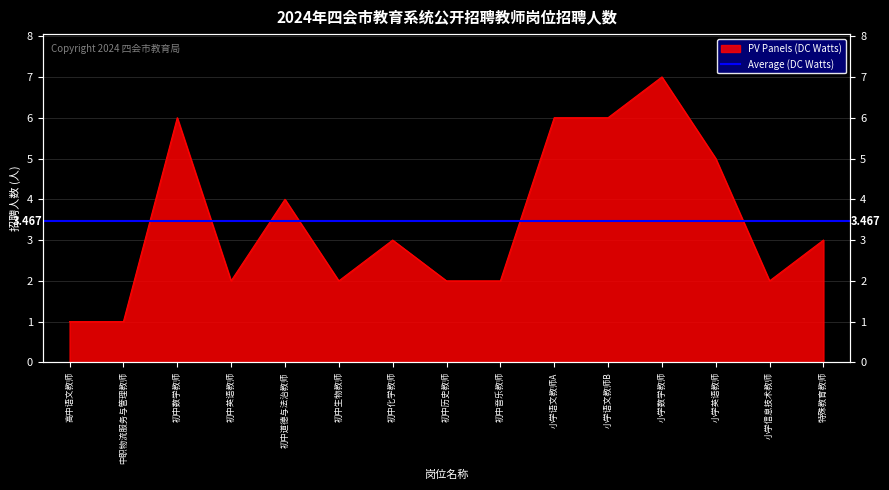

List the labels in order of value, largest first.

小学数学教师, 初中数学教师, 小学语文教师A, 小学语文教师B, 小学英语教师, 初中道德与法治教师, 初中化学教师, 特殊教育教师, 初中英语教师, 初中生物教师, 初中历史教师, 初中音乐教师, 小学信息技术教师, 高中语文教师, 中职物流服务与管理教师